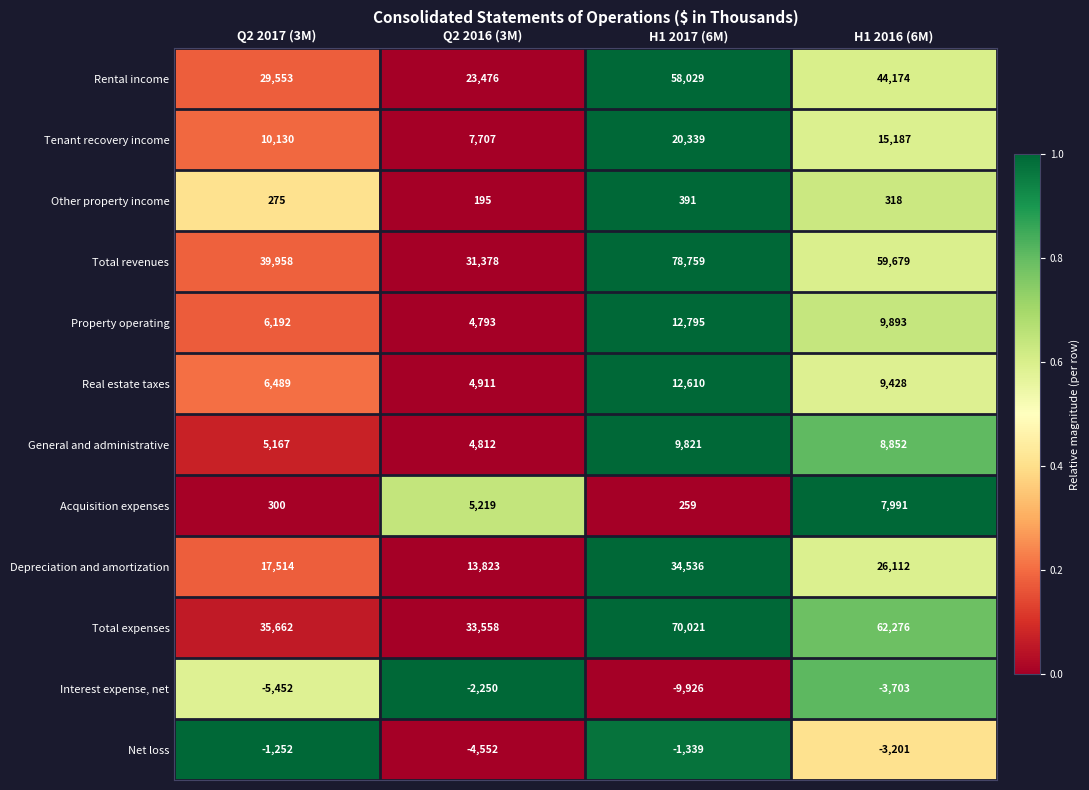

At which category is the sum across all series the highest?

H1 2017 (6M)